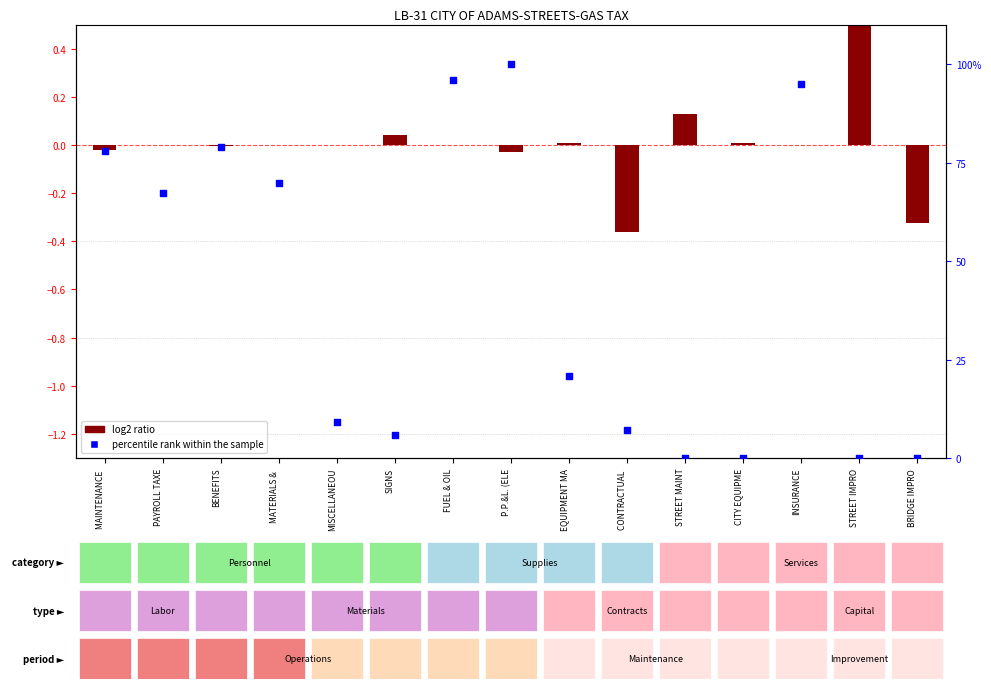

What is the total value across all series at INSURANCE?

94.9